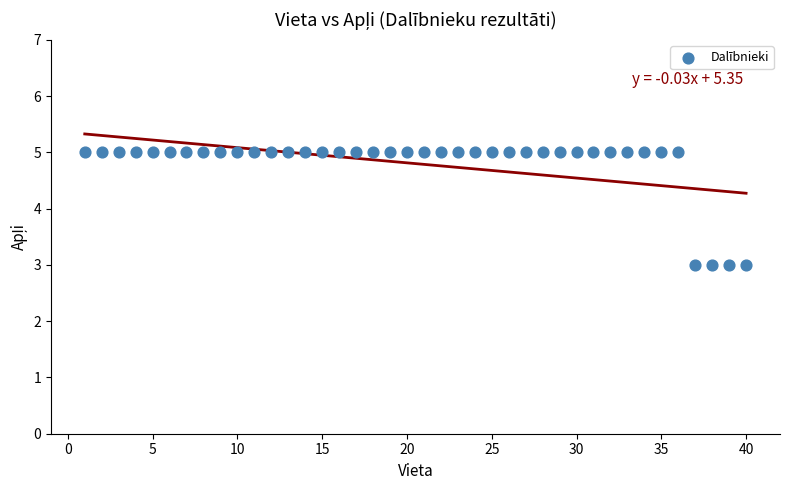

What is the range of X values (max minus min)?

39